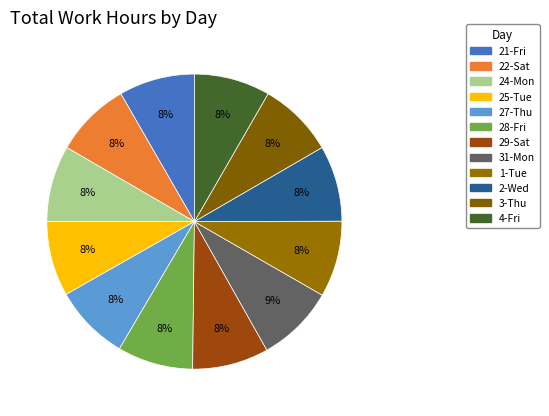

Which slice is the largest?

31-Mon